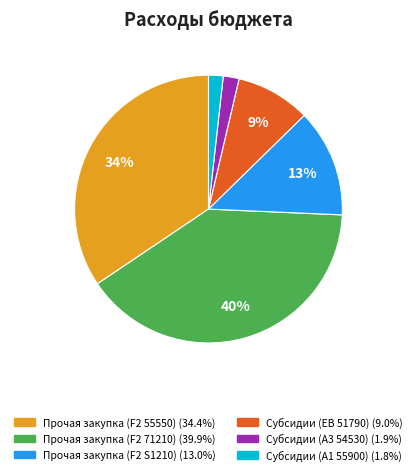

Does Субсидии (A3 54530) account for over 50% of the chart?

No